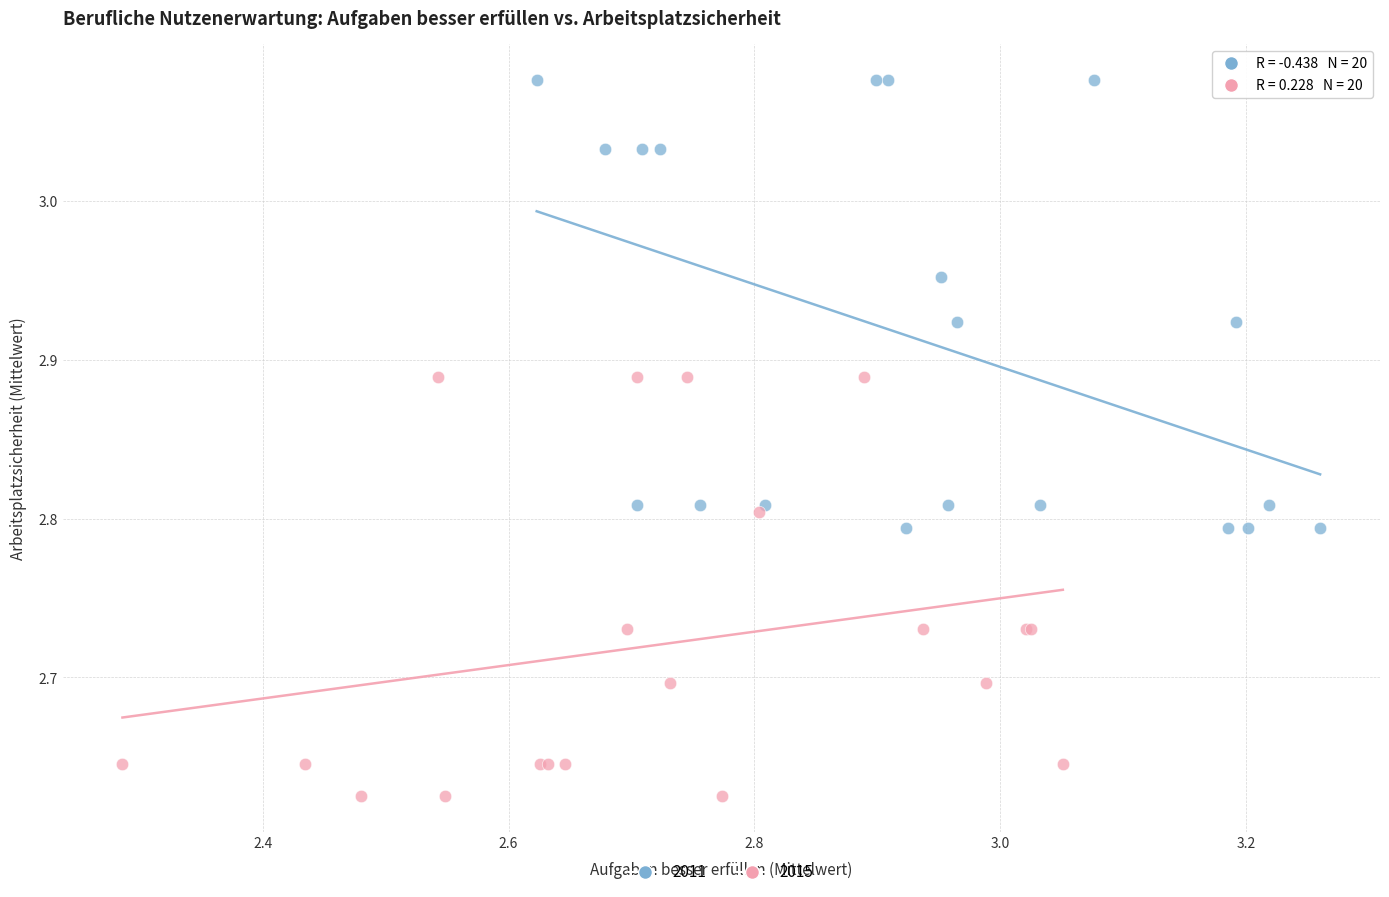

Which series reaches the minimum Y coordinate?

2015